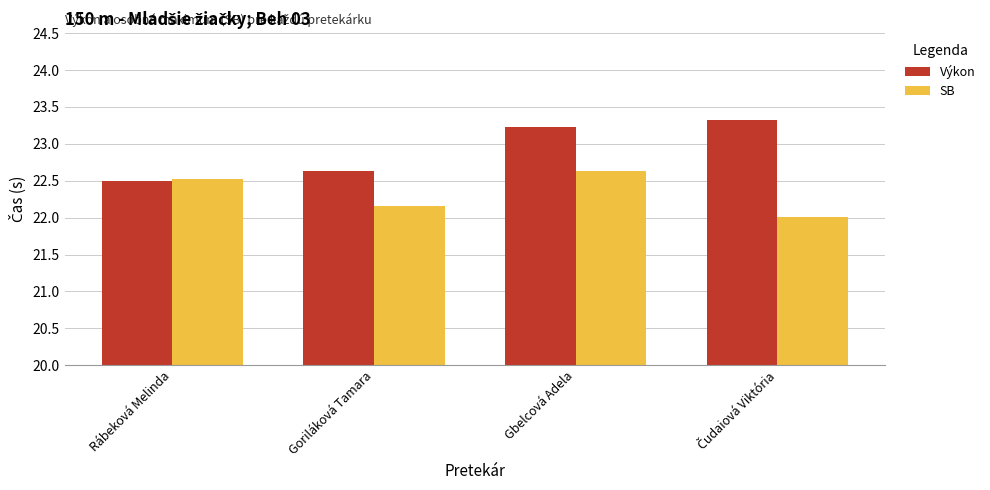

Reading left to right, transcribe all the data shown in this chart.

Výkon: 22.5	22.6	23.2	23.3
SB: 22.5	22.2	22.6	22.0